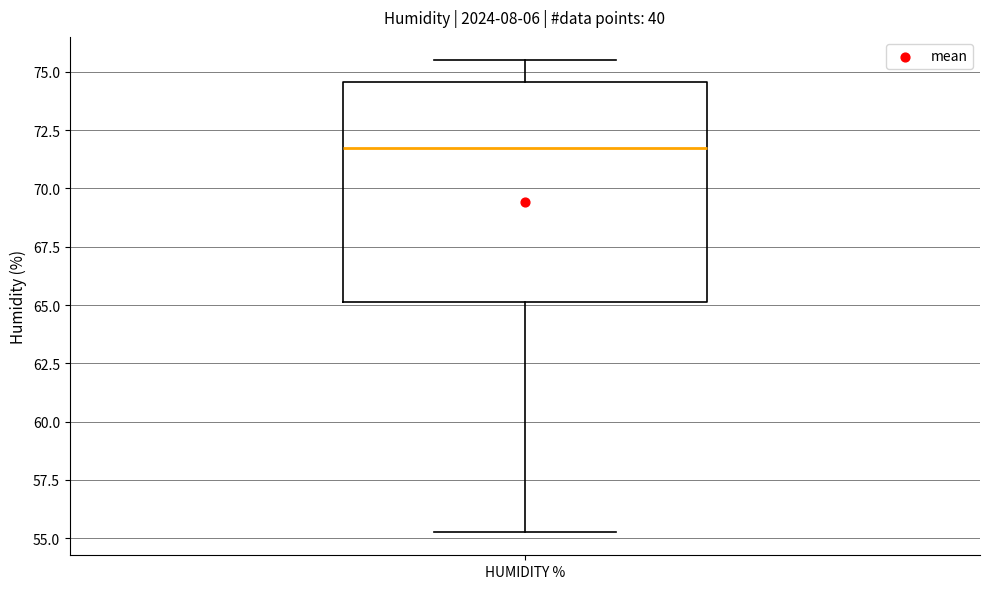

Read this box plot against the y-axis: the position of the median line, the range covered by the box, and the ends of both whiskers. The values are not printed on the chart, so give them approximately, as read against the axis.

median 71.5, box 65.0 to 74.5, whiskers 55.5 to 75.5